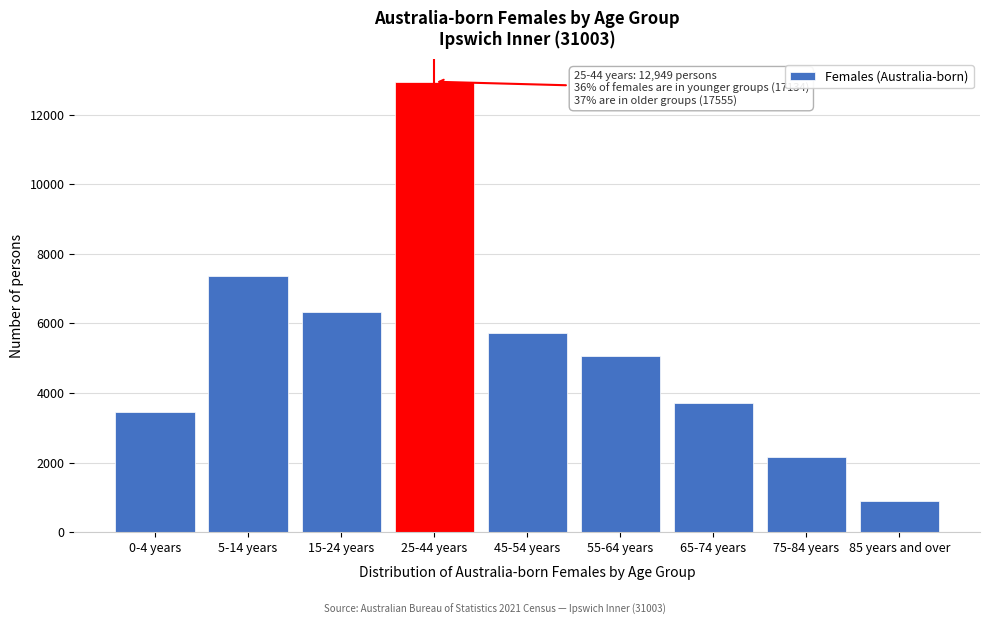

Reading right to left, list all the values displayed in this chart.

85 years and over=892	75-84 years=2166	65-74 years=3715	55-64 years=5070	45-54 years=5712	25-44 years=12949	15-24 years=6320	5-14 years=7363	0-4 years=3451